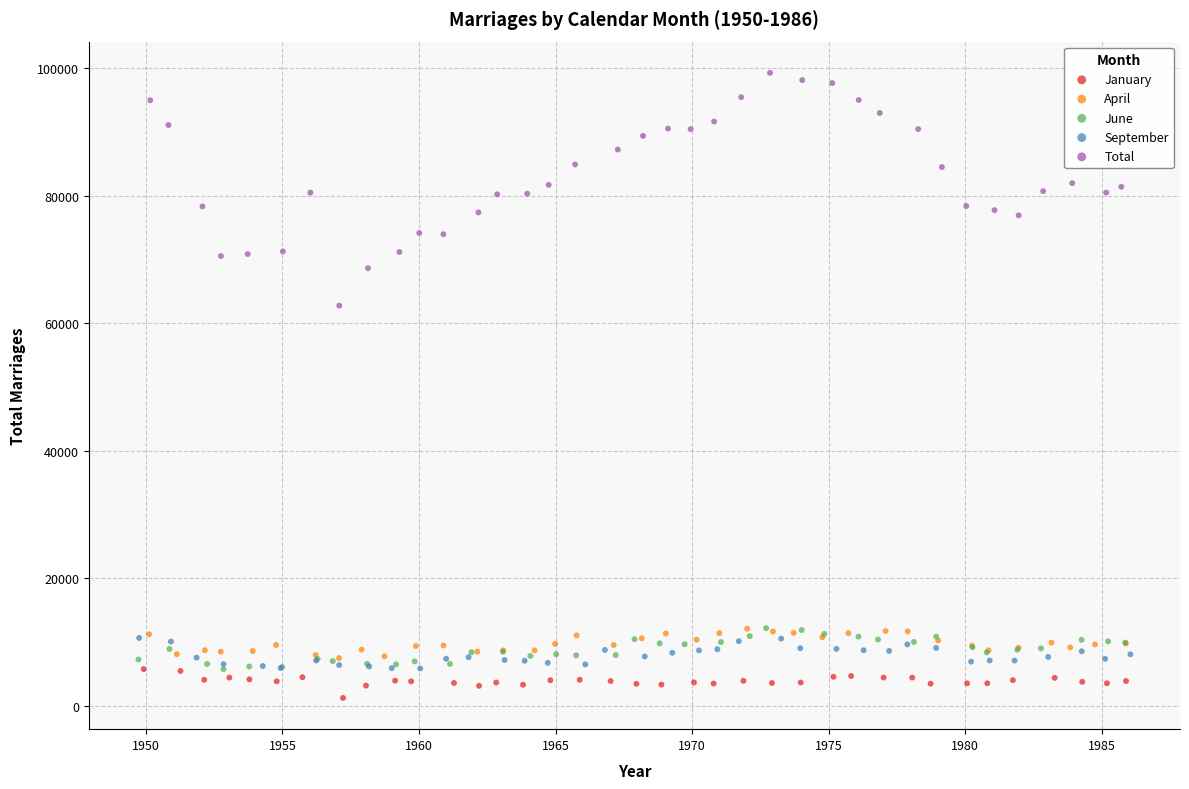

Which series has the widest spread of Y values?

Total